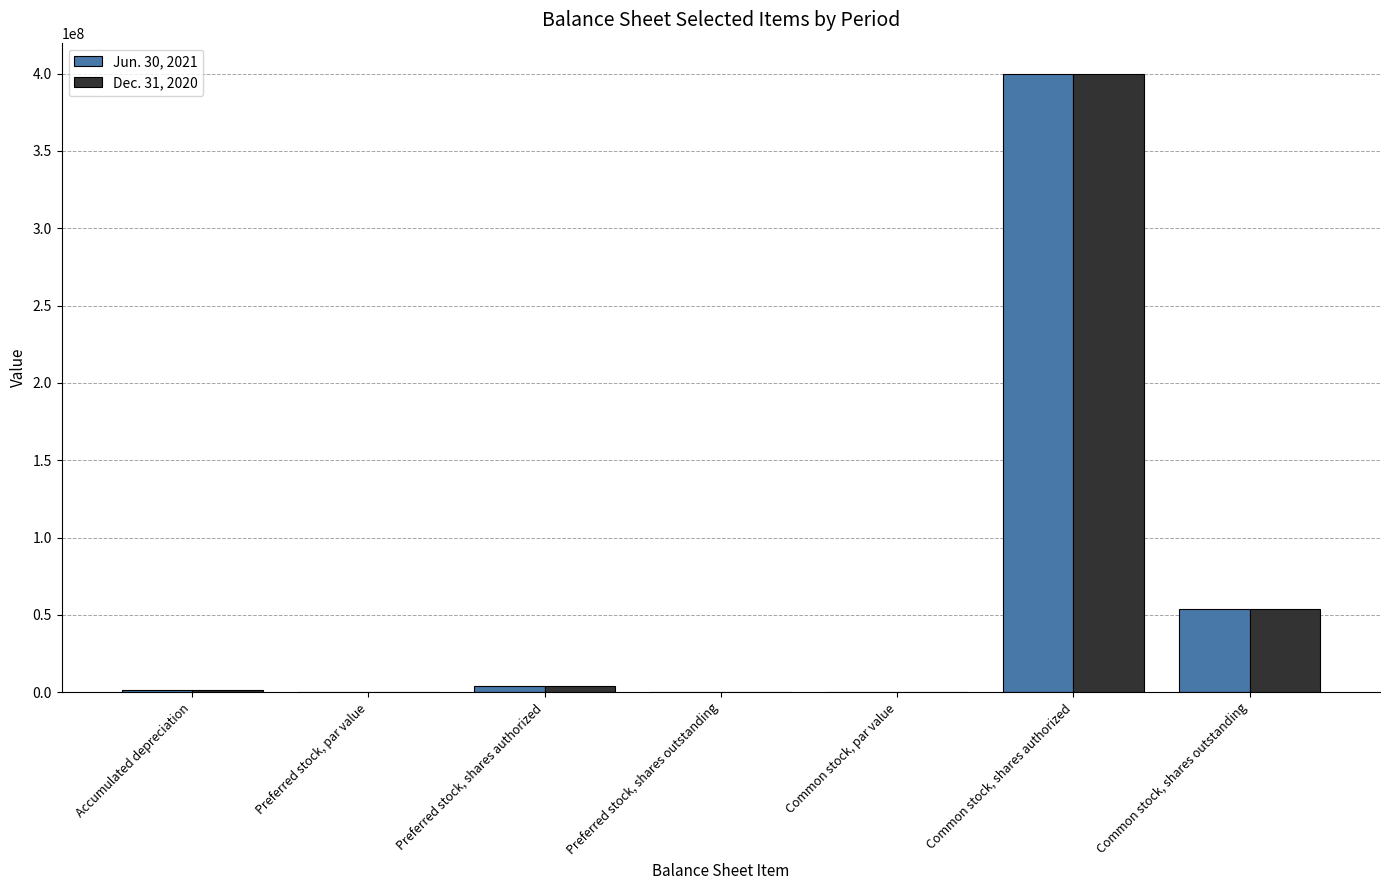

The Dec. 31, 2020 series shows 400000000.0 at Common stock, shares authorized. True or false?

True